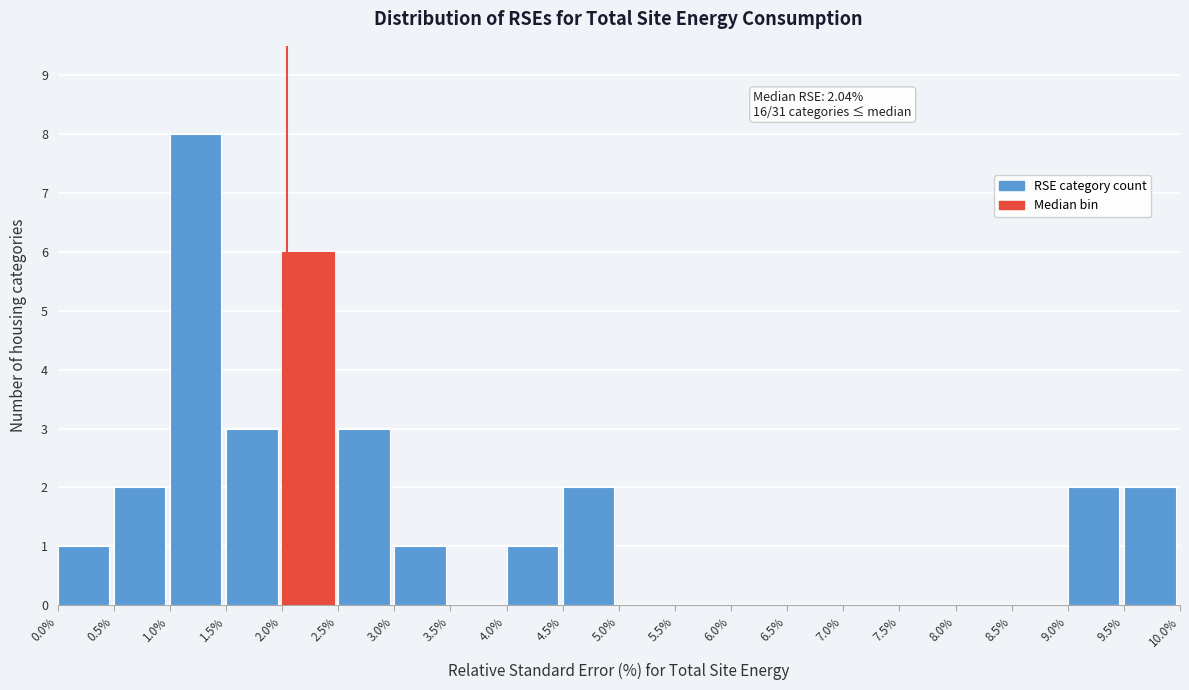

Which range on the x-axis has the tallest bar?

1.0% to 1.5%